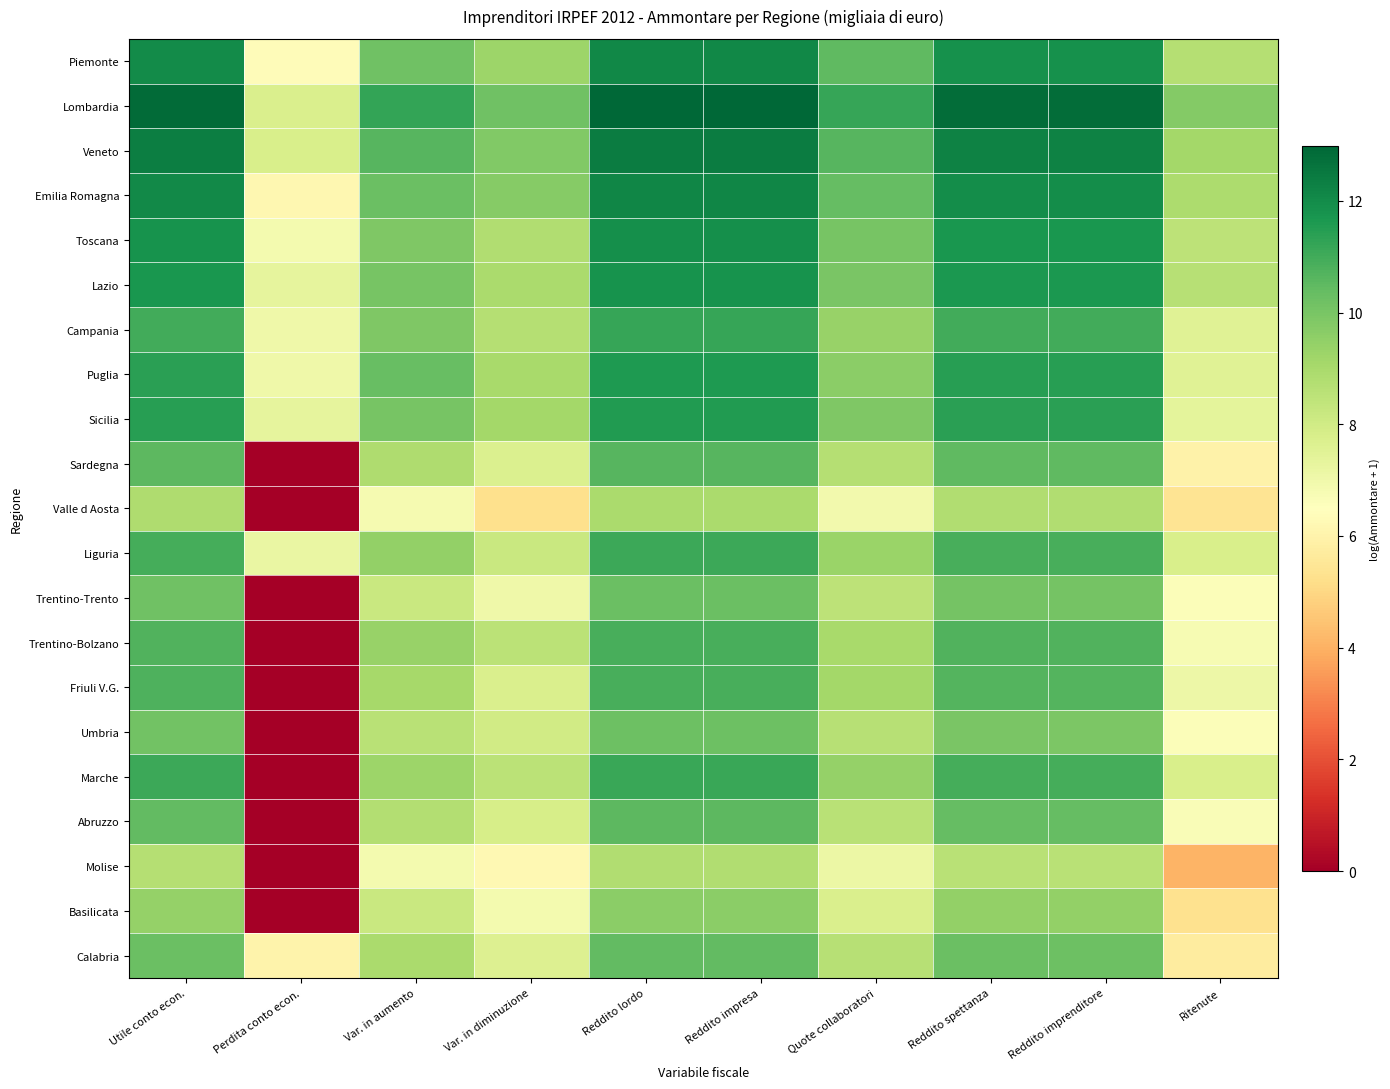

What is the spread (max minus min) of values at Ritenute?

5.7